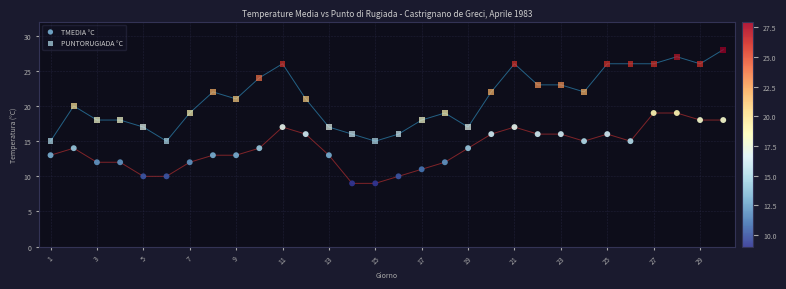

Which series reaches the maximum Y coordinate?

PUNTORUGIADA °C